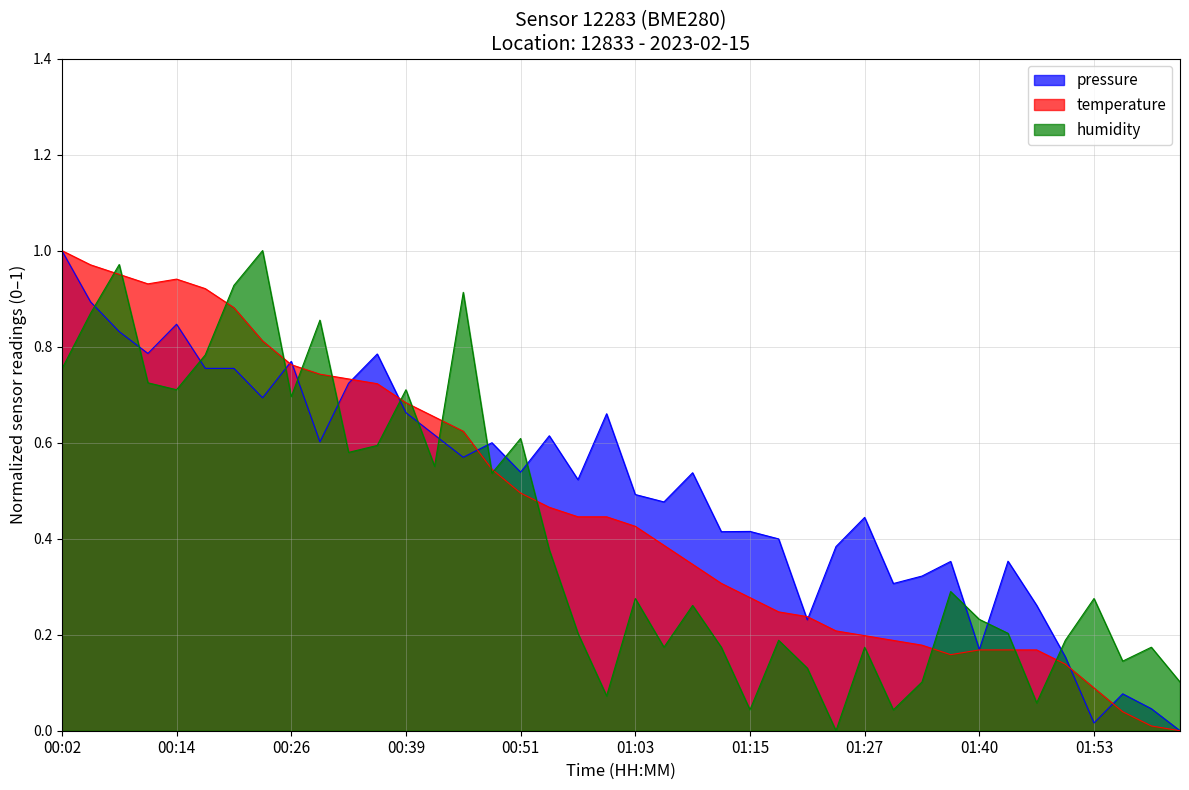

Reading right to left, list all the values displayed in this chart.

pressure: 0.0	0.0	0.1	0.0	0.2	0.3	0.4	0.2	0.4	0.3	0.3	0.4	0.4	0.2	0.4	0.4	0.4	0.5	0.5	0.5	0.7	0.5	0.6	0.5	0.6	0.6	0.6	0.7	0.8	0.7	0.6	0.8	0.7	0.8	0.8	0.8	0.8	0.8	0.9	1.0
temperature: 0.0	0.0	0.0	0.1	0.1	0.2	0.2	0.2	0.2	0.2	0.2	0.2	0.2	0.2	0.2	0.3	0.3	0.3	0.4	0.4	0.4	0.4	0.5	0.5	0.5	0.6	0.7	0.7	0.7	0.7	0.7	0.8	0.8	0.9	0.9	0.9	0.9	1.0	1.0	1.0
humidity: 0.1	0.2	0.1	0.3	0.2	0.1	0.2	0.2	0.3	0.1	0.0	0.2	0.0	0.1	0.2	0.0	0.2	0.3	0.2	0.3	0.1	0.2	0.4	0.6	0.5	0.9	0.6	0.7	0.6	0.6	0.9	0.7	1.0	0.9	0.8	0.7	0.7	1.0	0.9	0.8